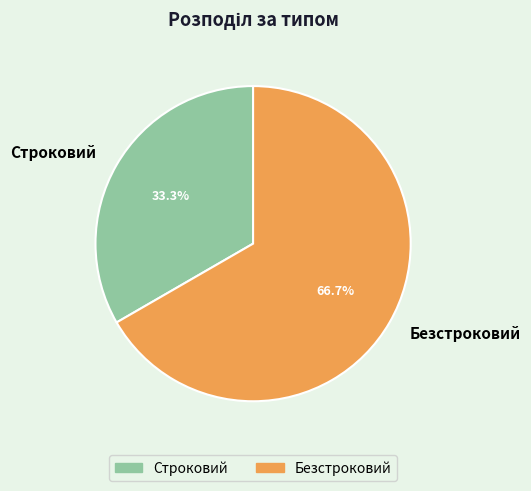

Which category has the biggest portion of the pie?

Безстроковий